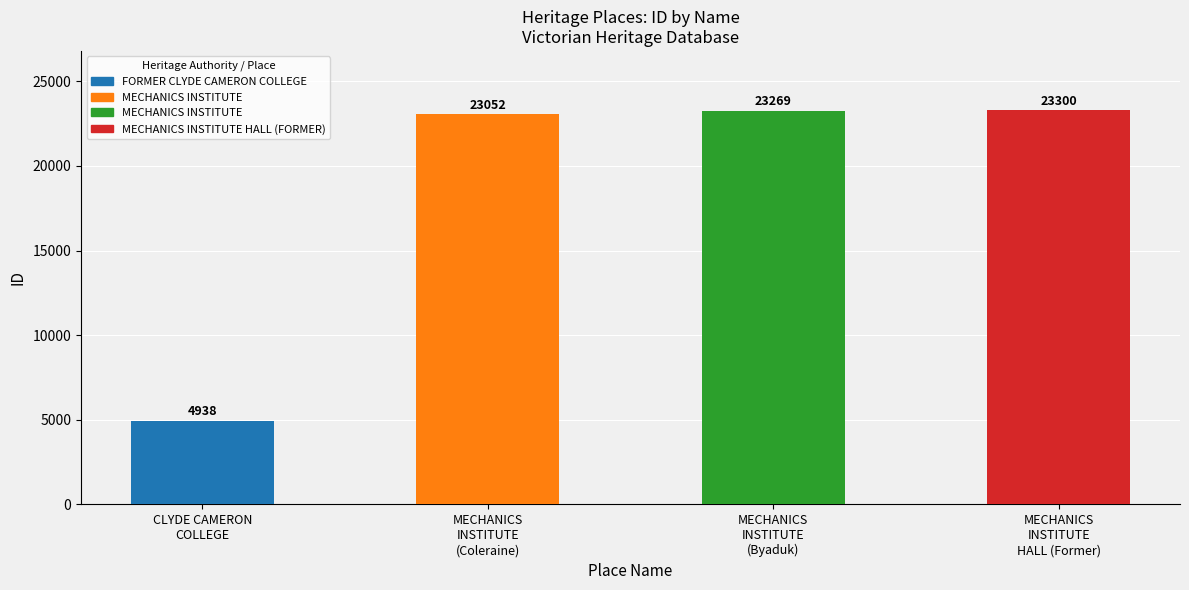

The chart shows a value of 23052 at MECHANICS
INSTITUTE
(Coleraine). True or false?

True